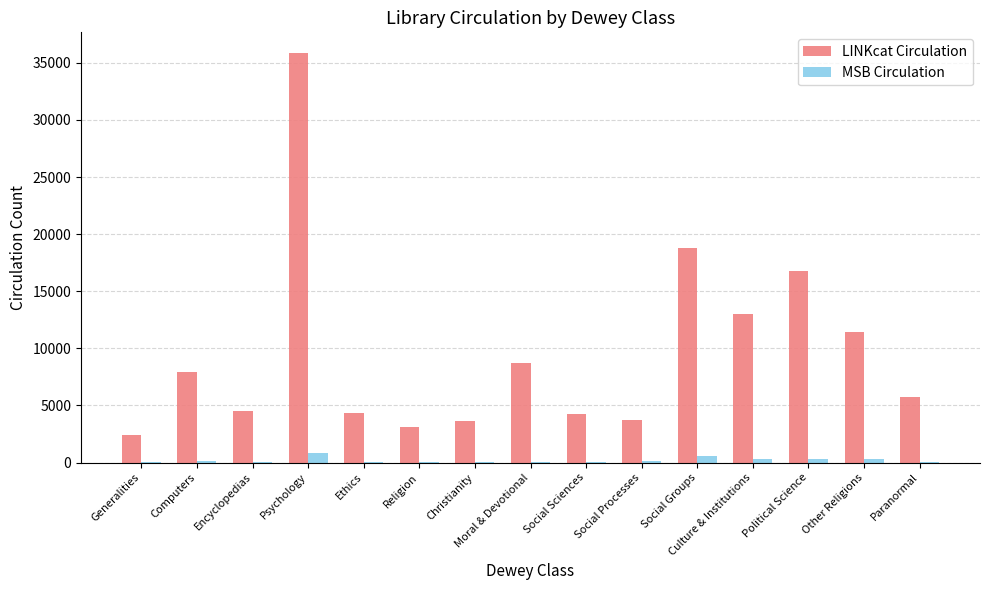

Which series has the largest range (max minus min)?

LINKcat Circulation